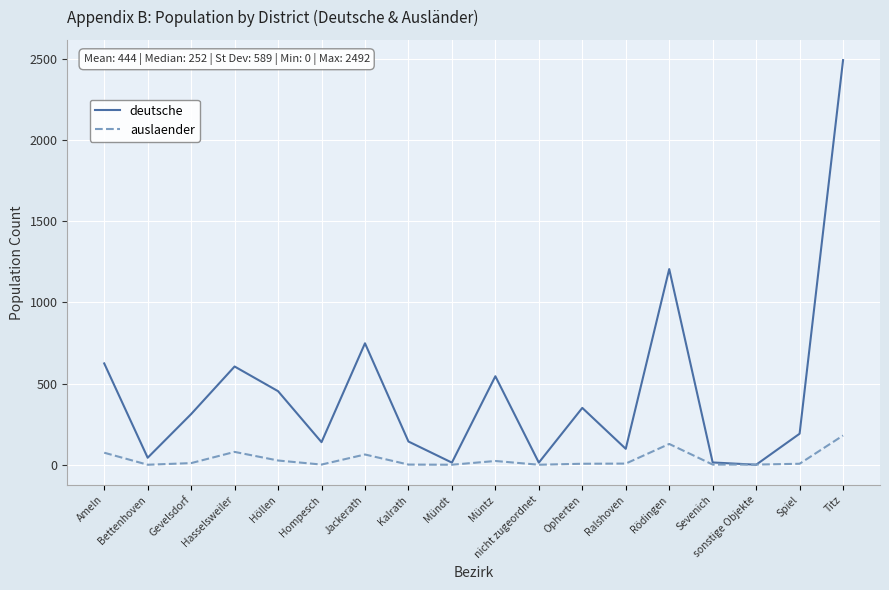

What is the sum of the deutsche values at sonstige Objekte and Bettenhoven?

43